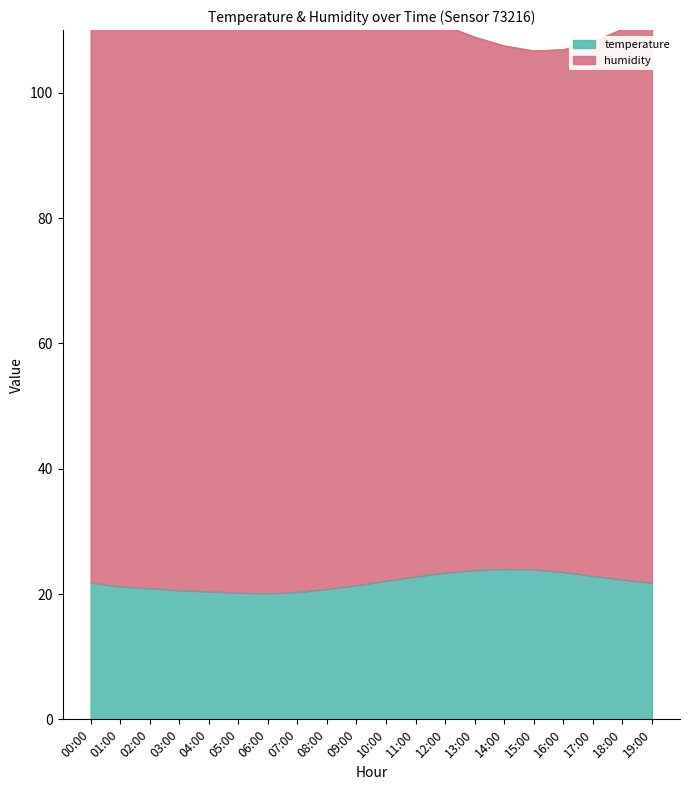

How many data points in temperature are less than 21?

7